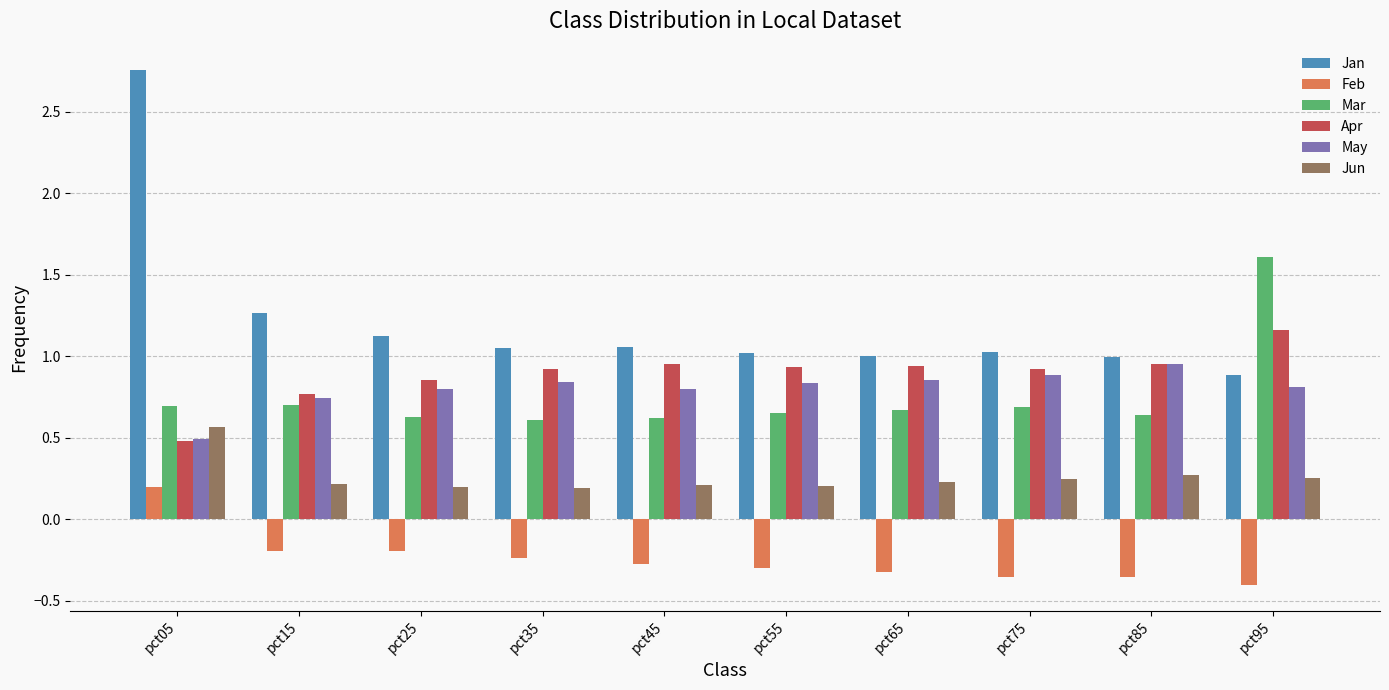

How many May values are between 0 and 1?

10